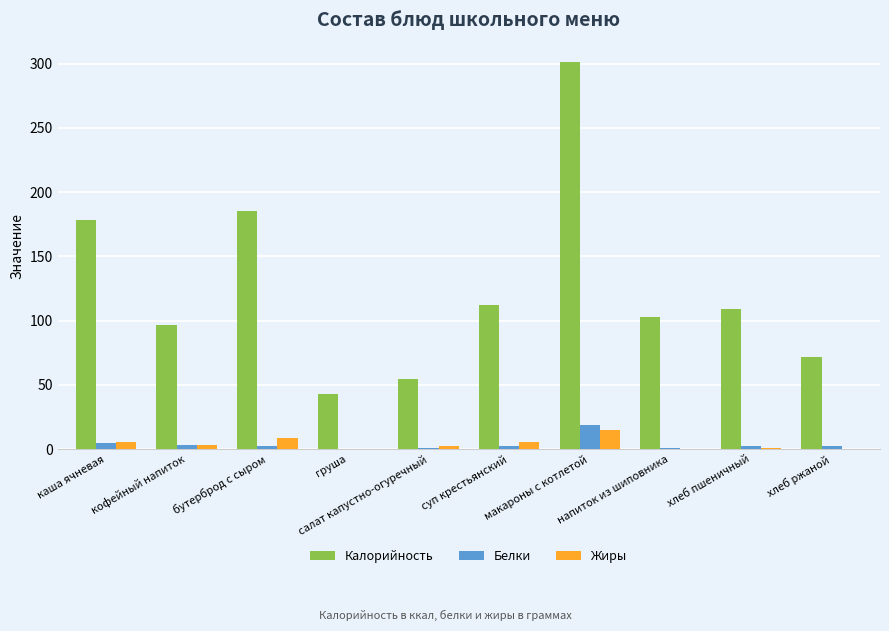

What is the maximum value shown in the chart?

301.3